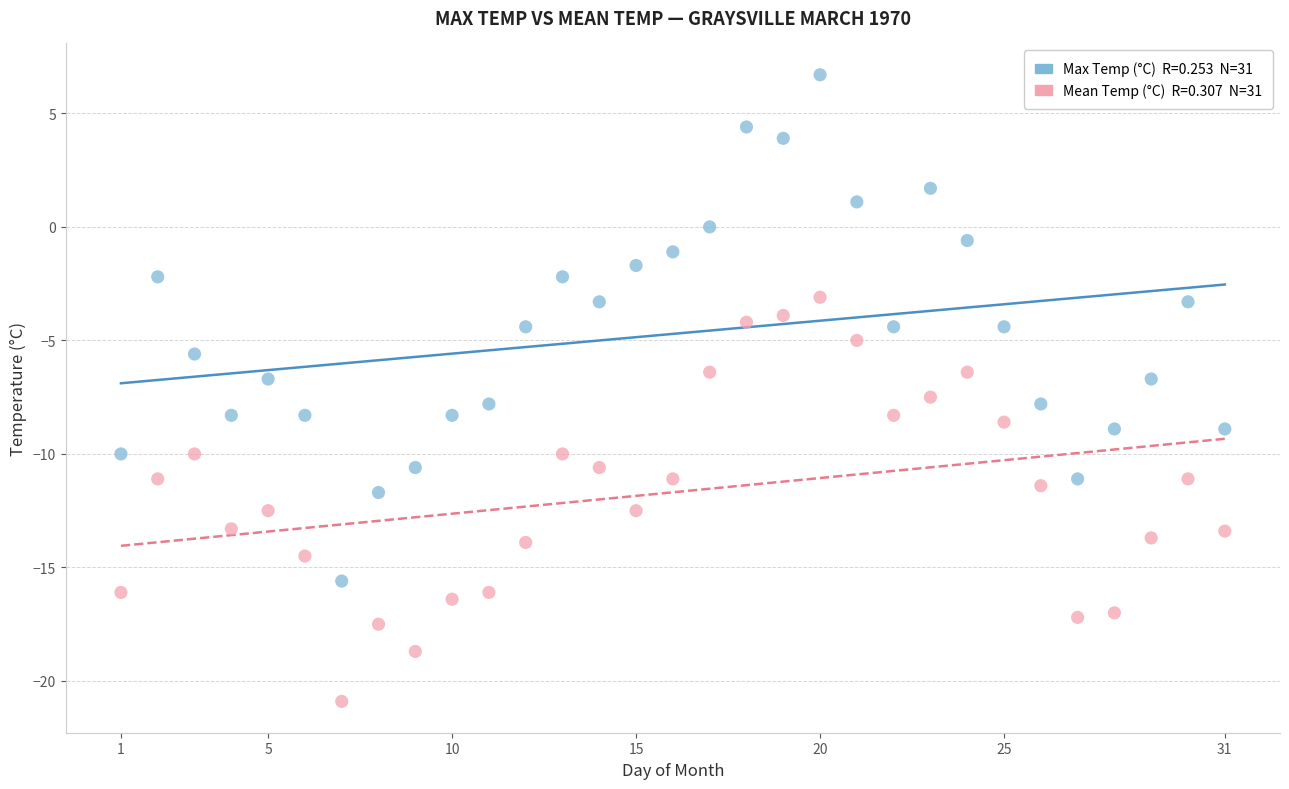

Across all data points, what is the range of X values (max minus min)?

30.0